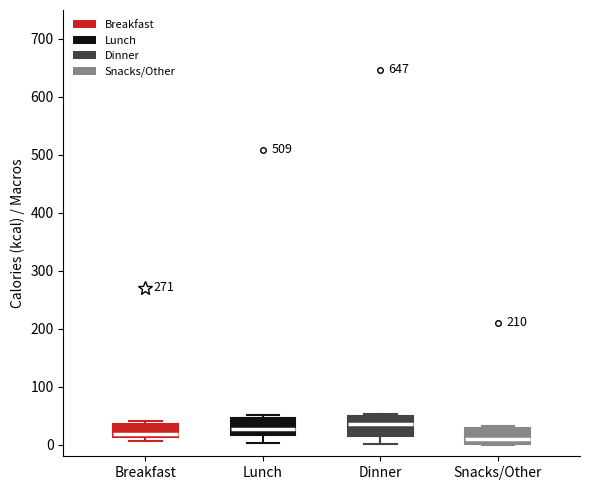

Reading left to right, transcribe this box plot: for each box, give where its median line is, the range the box spans, and where its two whiskers end, as read against the y-axis. The values are not printed on the chart, so give them approximately, as read against the axis.

Breakfast: median 20, box 10 to 40, whiskers 10 (just below the box's lower edge) to 40 (just above the box's upper edge)
Lunch: median 30, box 20 to 50, whiskers 0 to 50 (just above the box's upper edge)
Dinner: median 40, box 20 to 50, whiskers 0 to 50
Snacks/Other: median 10, box 0 to 30, whiskers 0 to 30 (just above the box's upper edge)